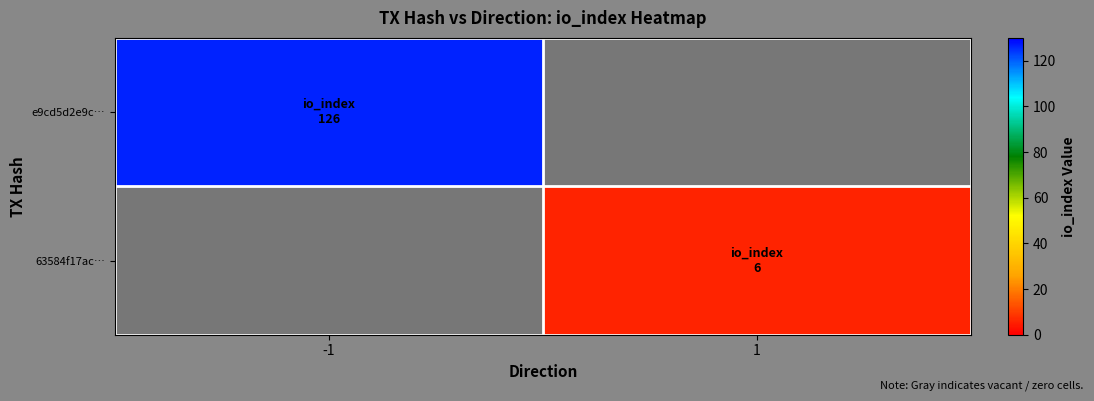

At which label does e9cd5d2e9c… reach its peak?

-1